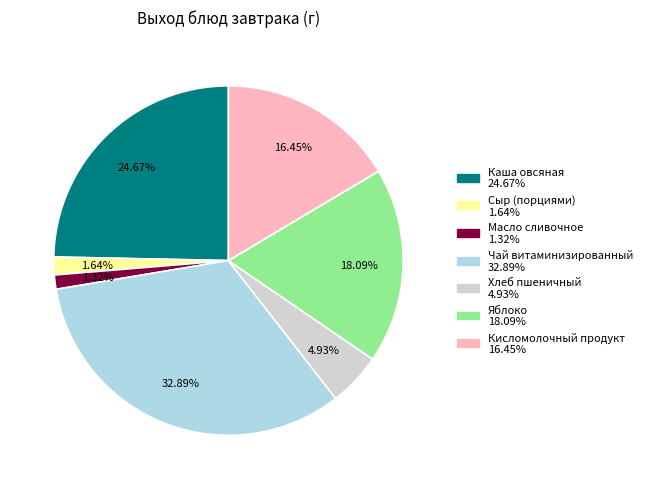

Which has a higher value, Чай витаминизированный or Каша овсяная?

Чай витаминизированный